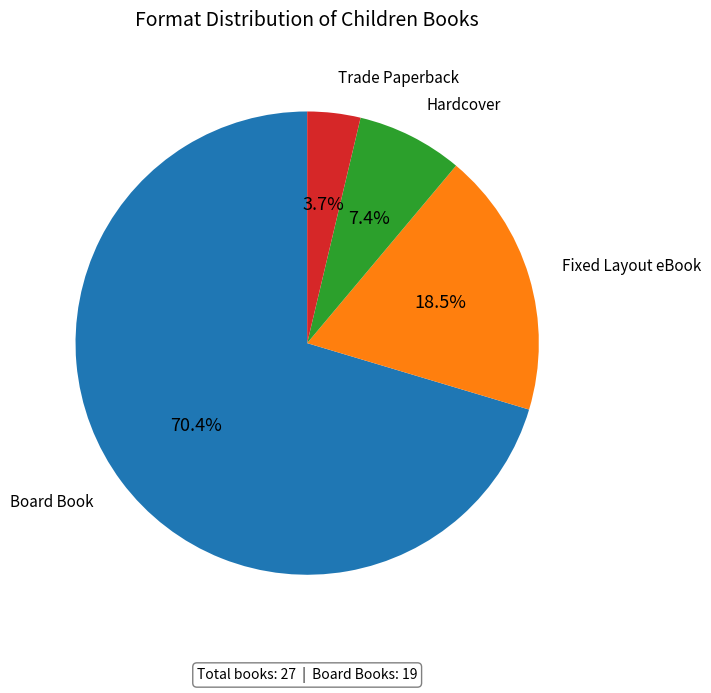

Is there a majority slice in this chart?

Yes